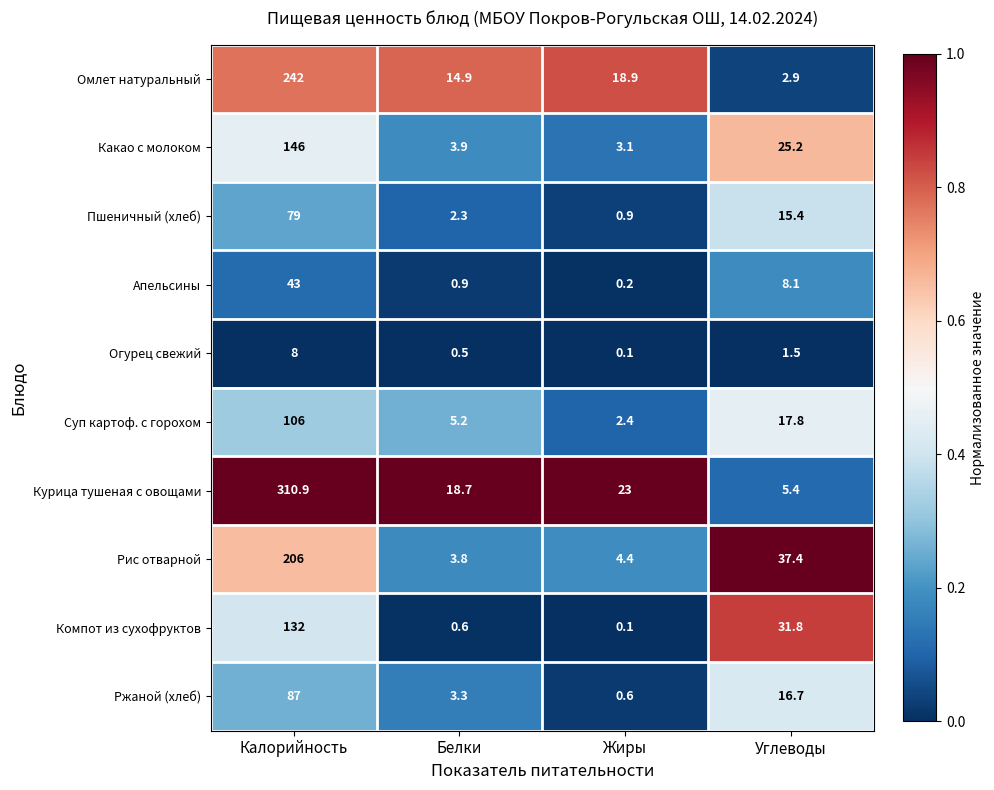

The Омлет натуральный series shows 2.9 at Углеводы. True or false?

True